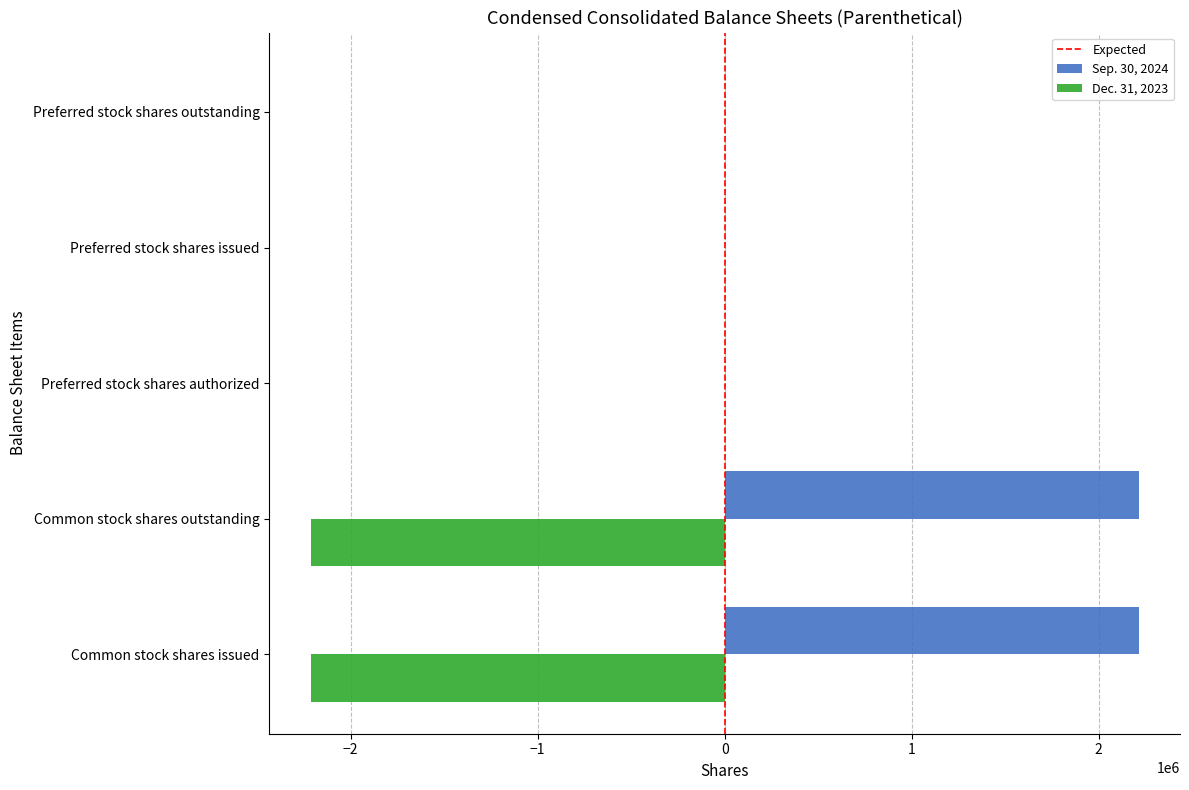

Which series has the largest total across all categories?

Sep. 30, 2024